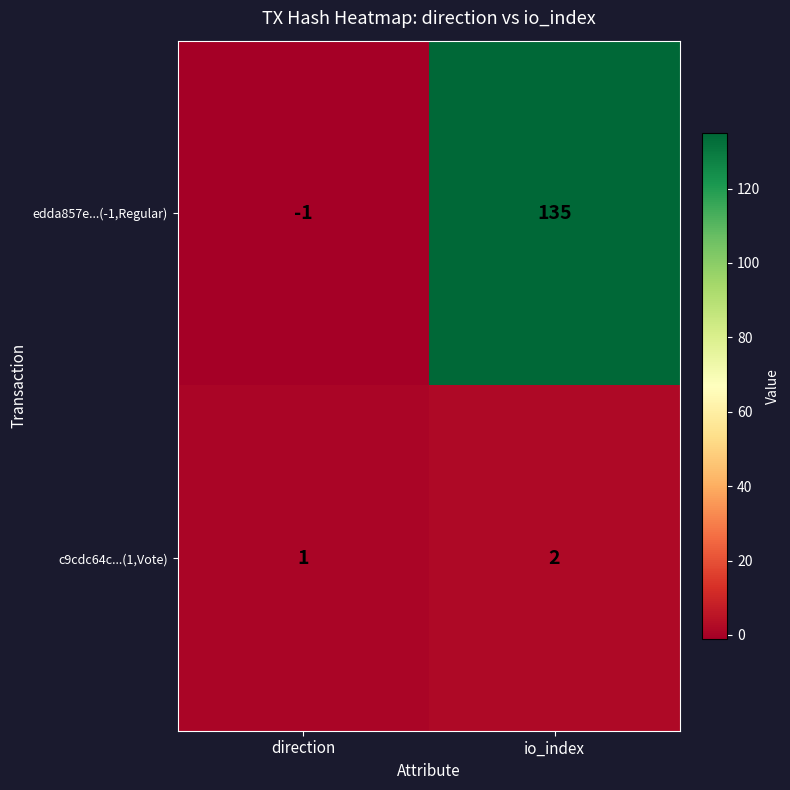

The value of c9cdc64c...(1,Vote) at direction is 2. True or false?

False